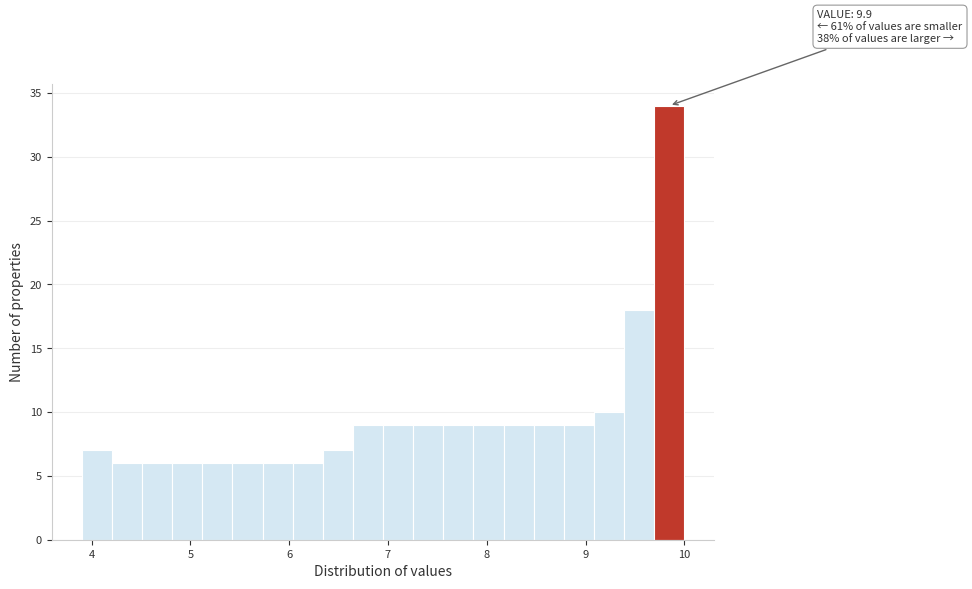

Read against the x-axis, roughly where is the centre of the tallest bar?

9.8